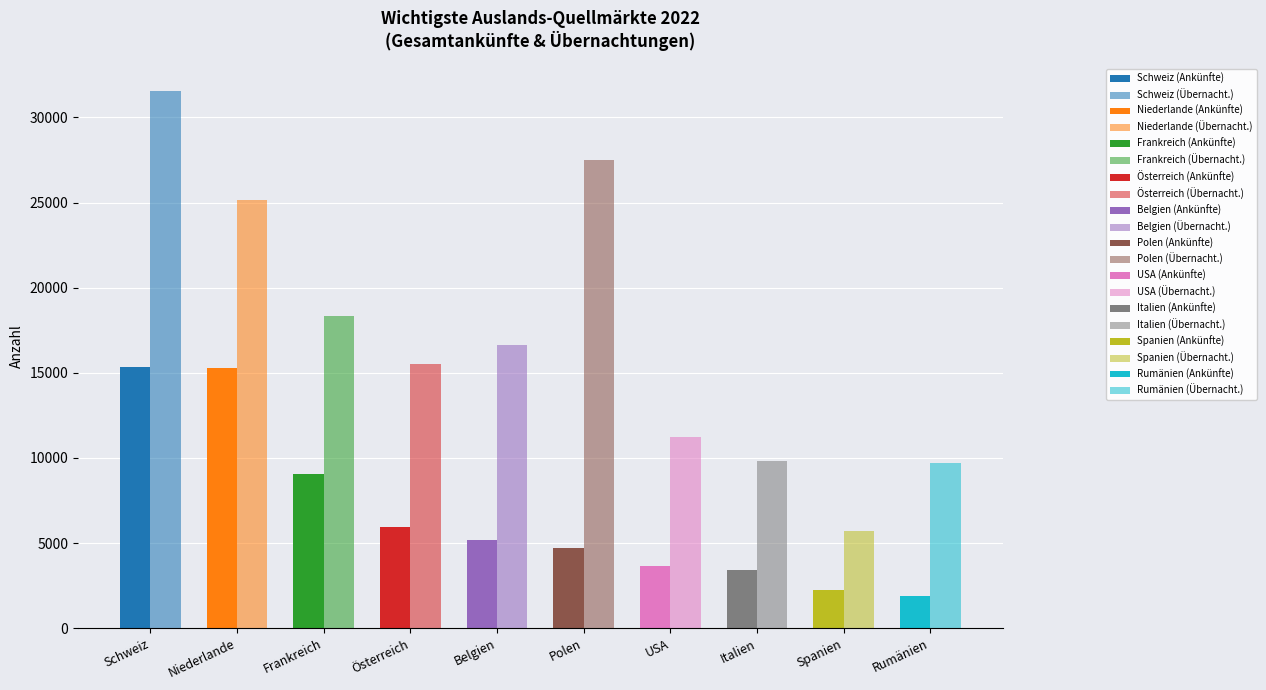

Which category has the highest value in the Gesamtankünfte series?

Schweiz